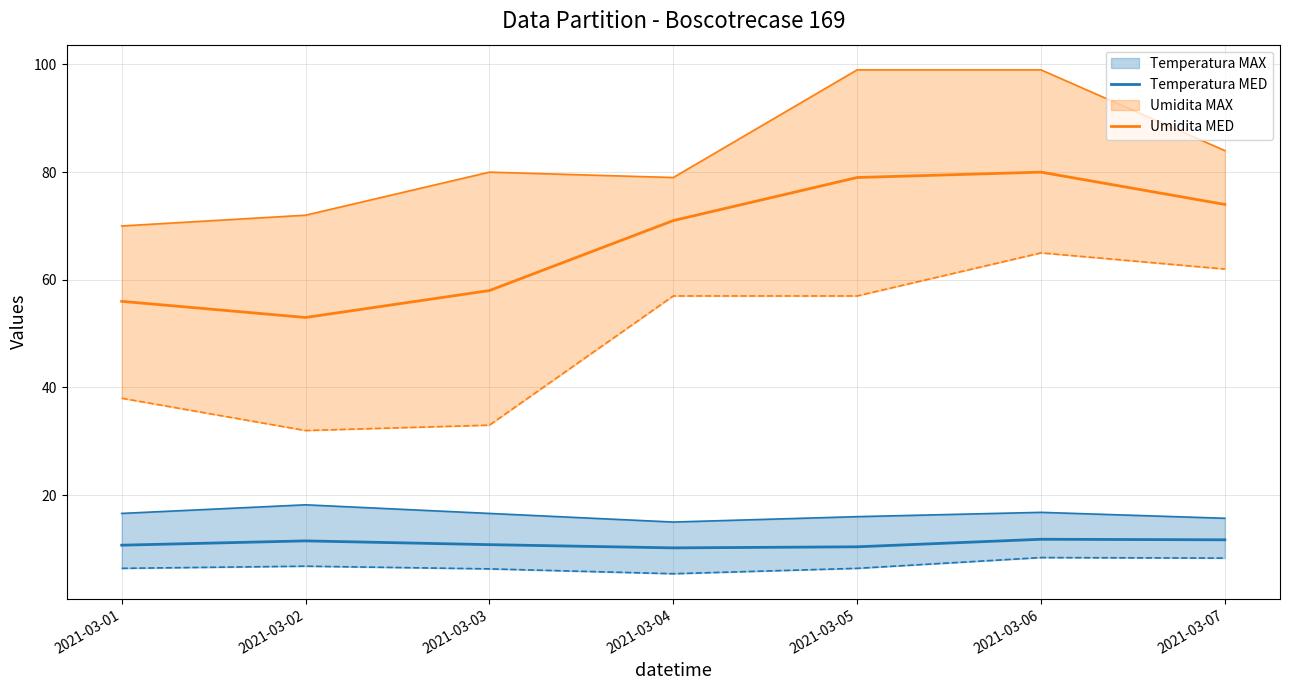

At which label does Umidita MED first exceed 71?

2021-03-05